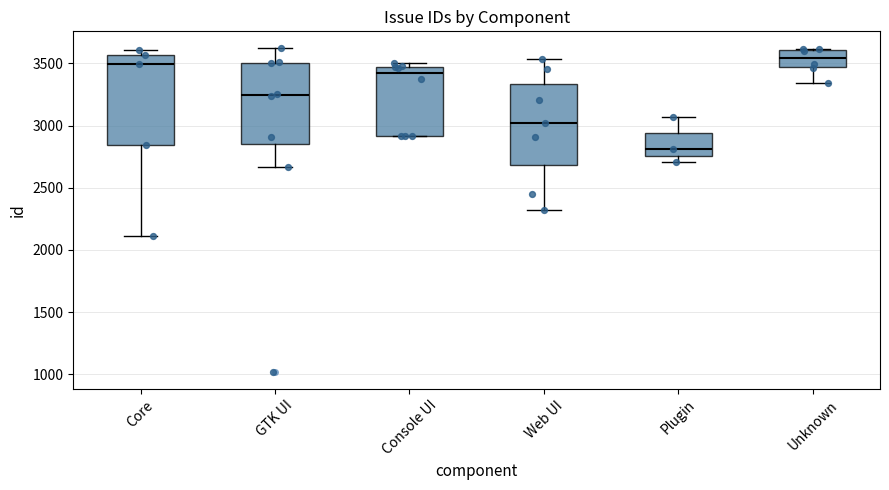

Reading left to right, read every box against the y-axis: the position of its median line, the range the box covers, and the ends of its whiskers. The values are not printed on the chart, so give them approximately, as read against the axis.

Core: median 3500, box 2850 to 3550, whiskers 2100 to 3600
GTK UI: median 3250, box 2850 to 3500, whiskers 2650 to 3650
Console UI: median 3400, box 2900 to 3500, whiskers 2900 to 3500 (just above the box's upper edge)
Web UI: median 3050, box 2700 to 3350, whiskers 2300 to 3550
Plugin: median 2800, box 2750 to 2950, whiskers 2700 to 3050
Unknown: median 3550, box 3450 to 3600, whiskers 3350 to 3600